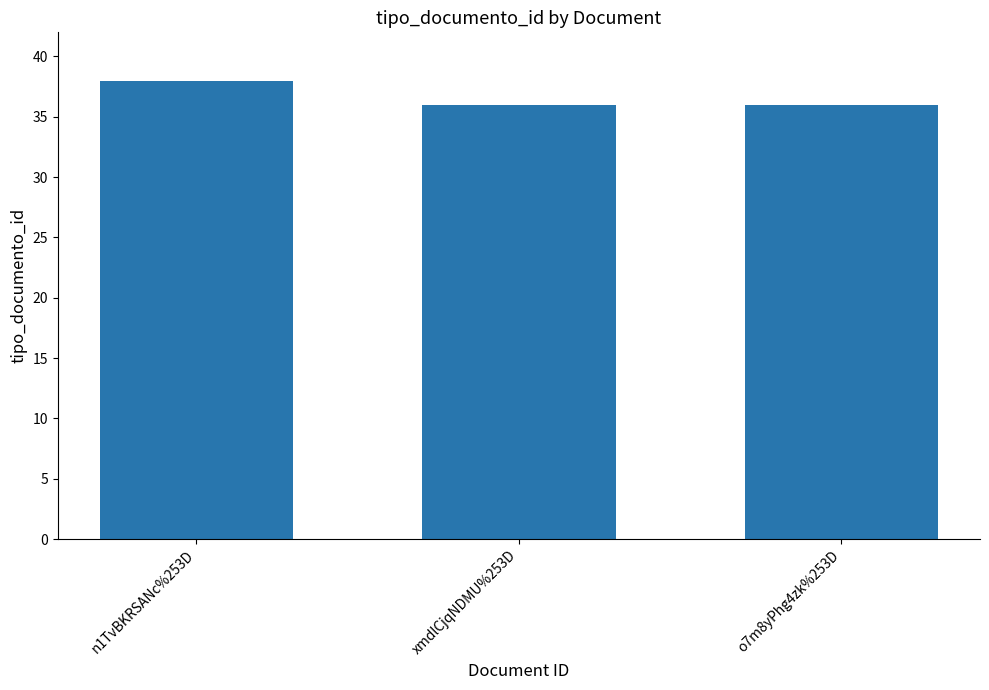

Count the number of categories in the chart.

3